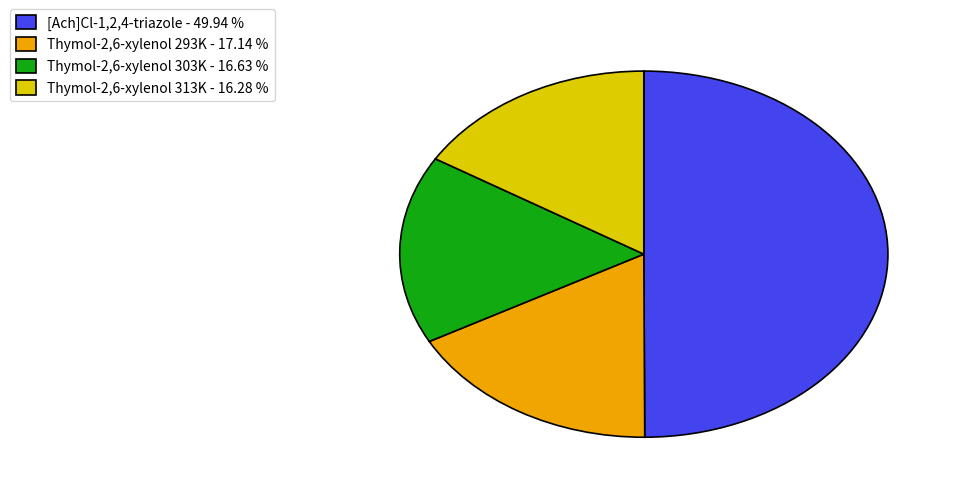

Is the sum of Thymol-2,6-xylenol 303K - 16.63 % and [Ach]Cl-1,2,4-triazole - 49.94 % greater than half?

Yes